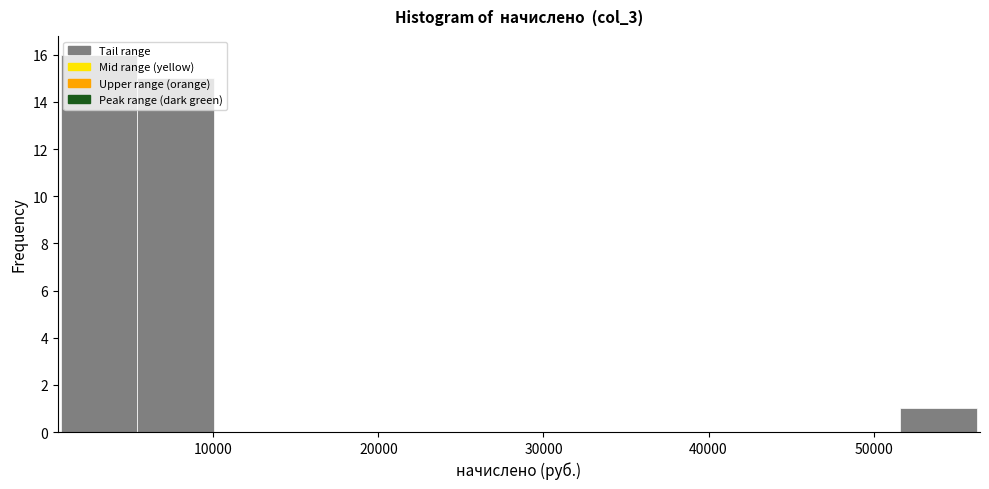

Reading left to right, transcribe this chart: for each bar, give the range it covers on the x-axis and its height. Neither the bar edges nor the heights are printed on the chart, so give them approximately, as read against the axes.

1000 to 5000: 16
5000 to 10000: 15
10000 to 15000: 0
15000 to 19000: 0
19000 to 24000: 0
24000 to 29000: 0
29000 to 33000: 0
33000 to 38000: 0
38000 to 42000: 0
42000 to 47000: 0
47000 to 52000: 0
52000 to 56000: 1